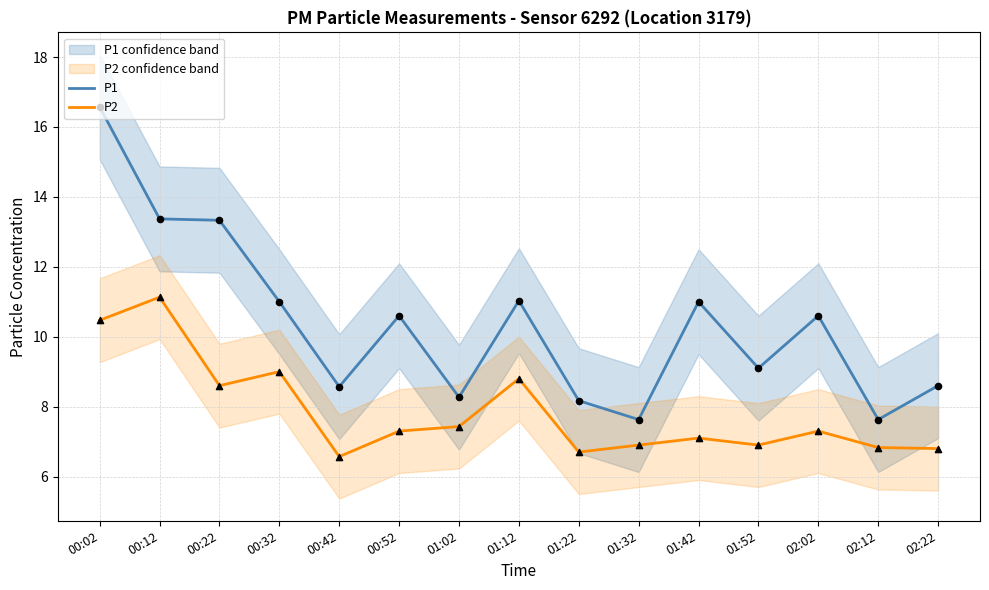

True or false: P2 and P1 intersect in this chart.

False